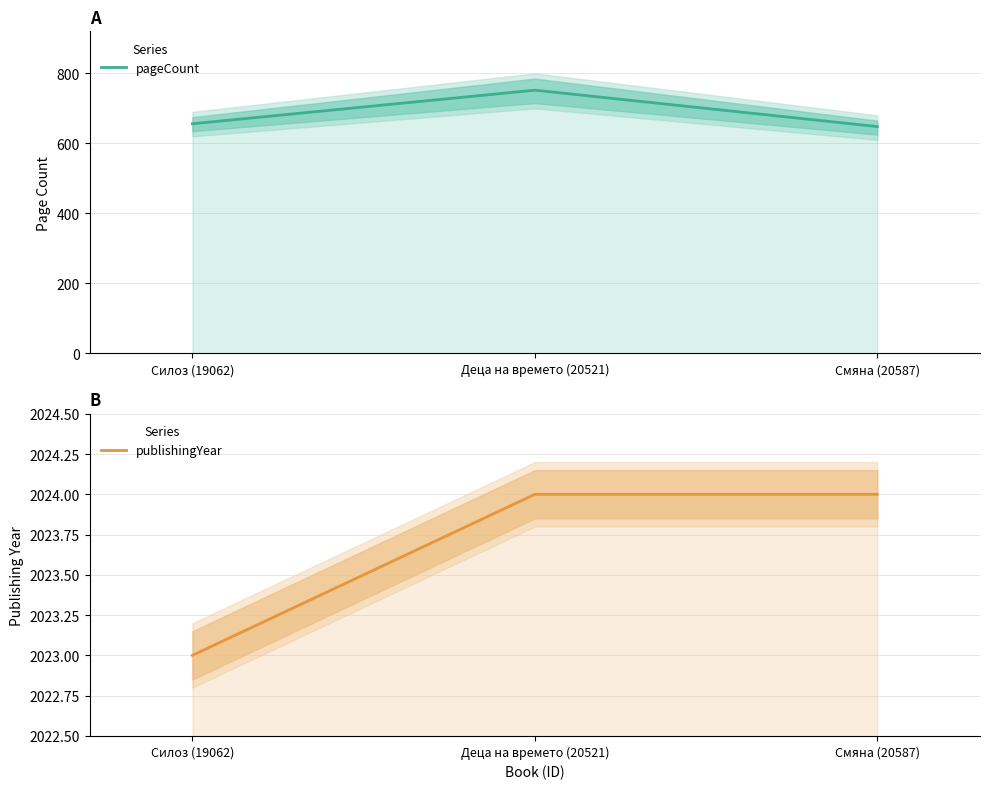

Which series has the largest range (max minus min)?

pageCount